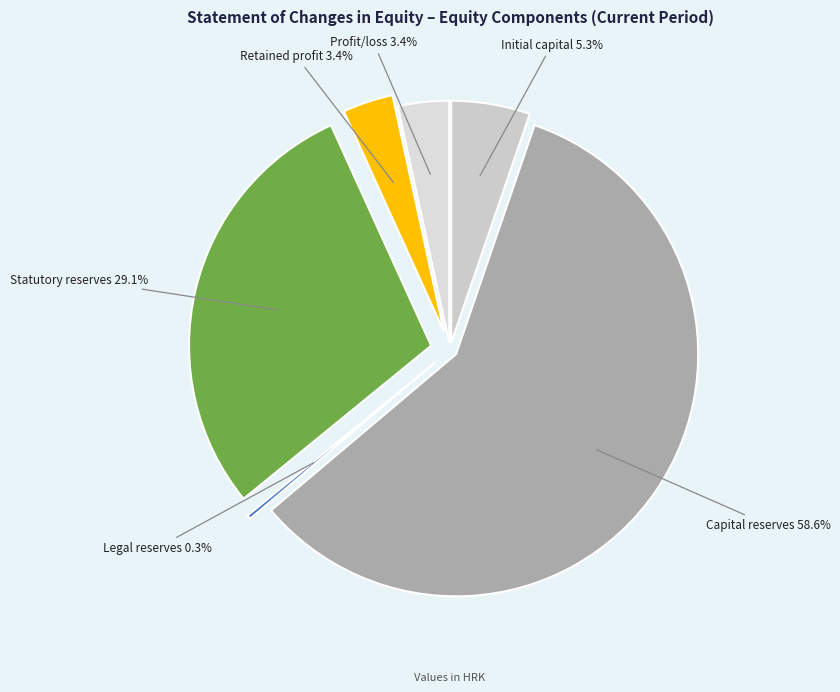

What is the largest slice in the pie chart?

Capital reserves